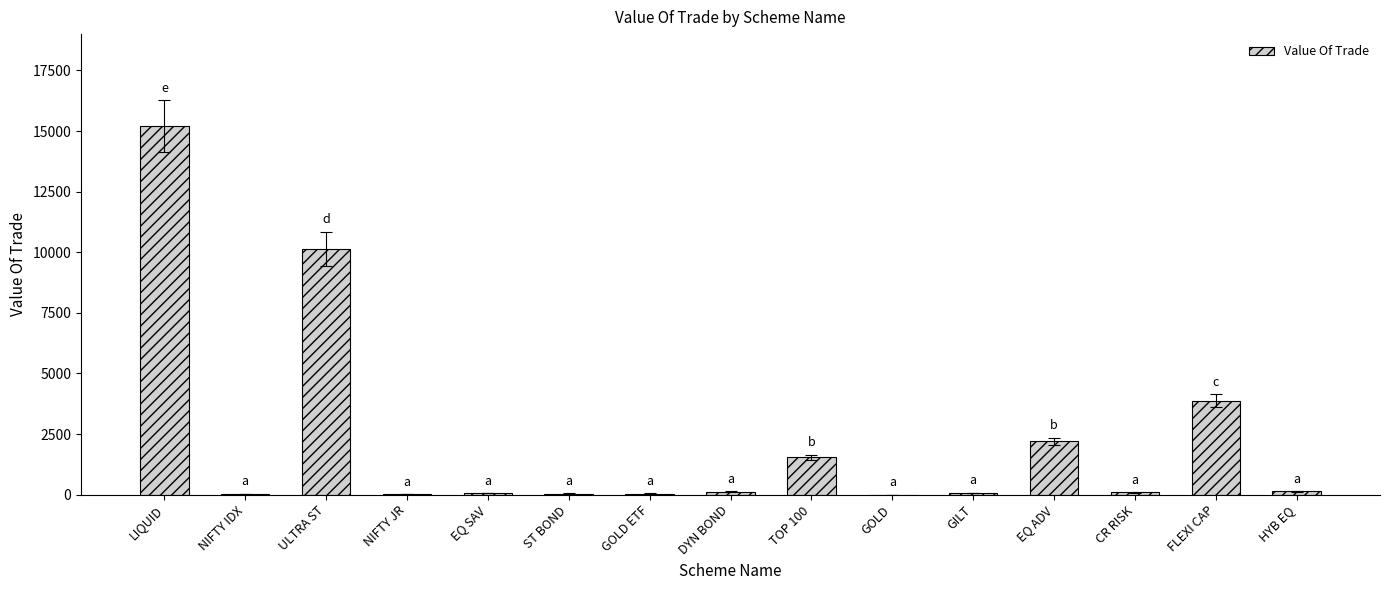

Which label corresponds to the largest value in the chart?

LIQUID